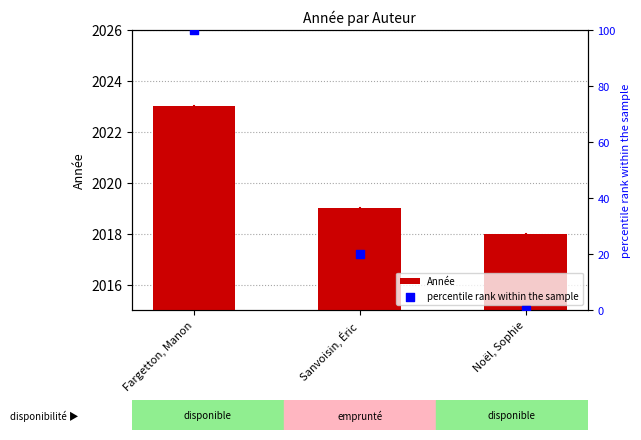

At which category is the sum across all series the highest?

Fargetton, Manon